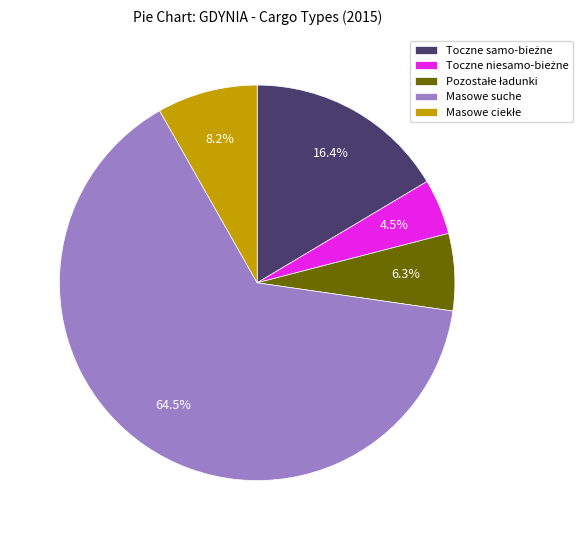

Which slice is the largest?

Masowe suche